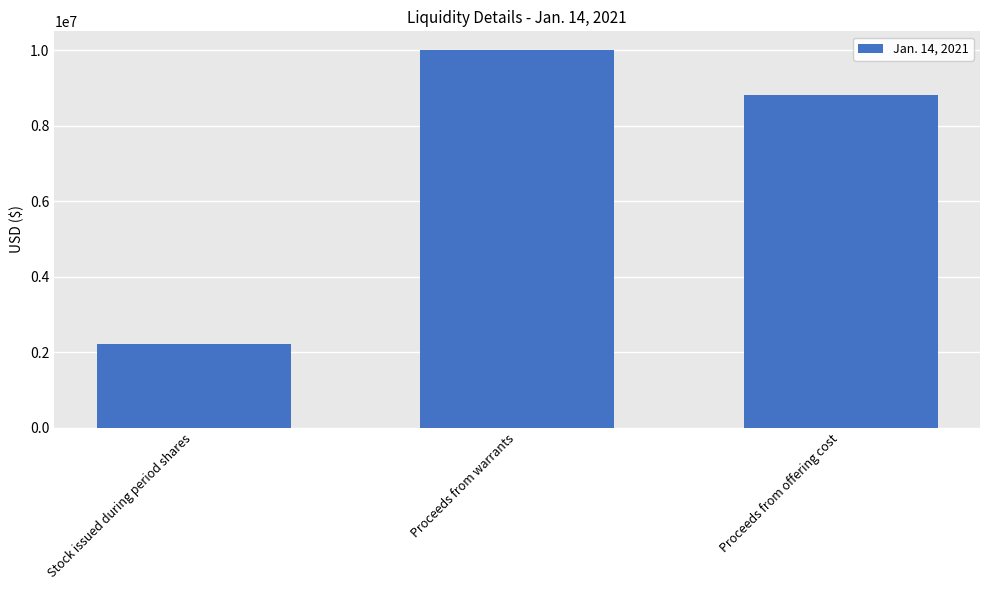

What is the label of the 3rd bar from the left?

Proceeds from offering cost